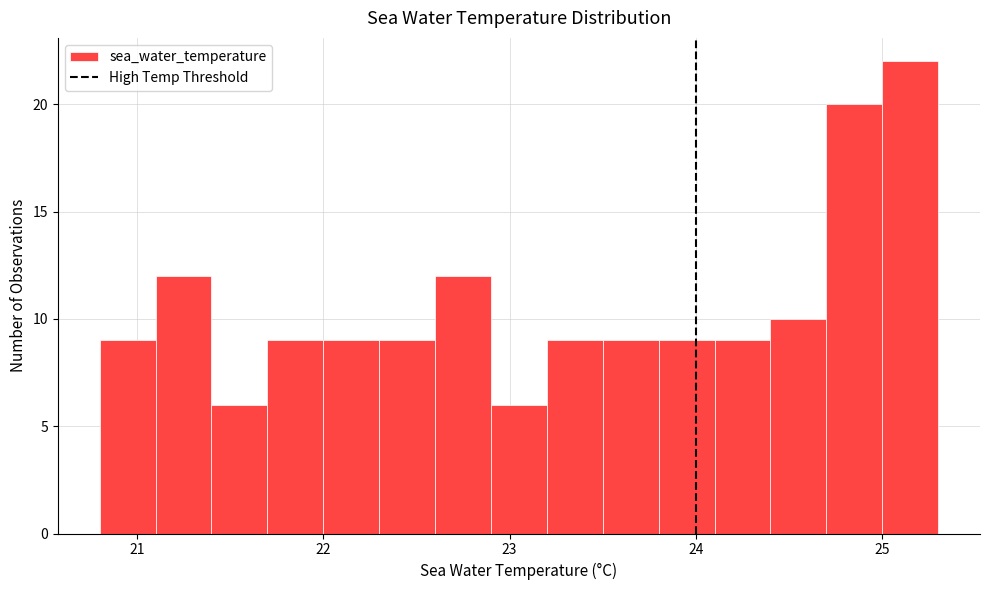

Around what value on the x-axis is the tallest bar? Give the approximate position of its centre, as read against the axis.

25.2